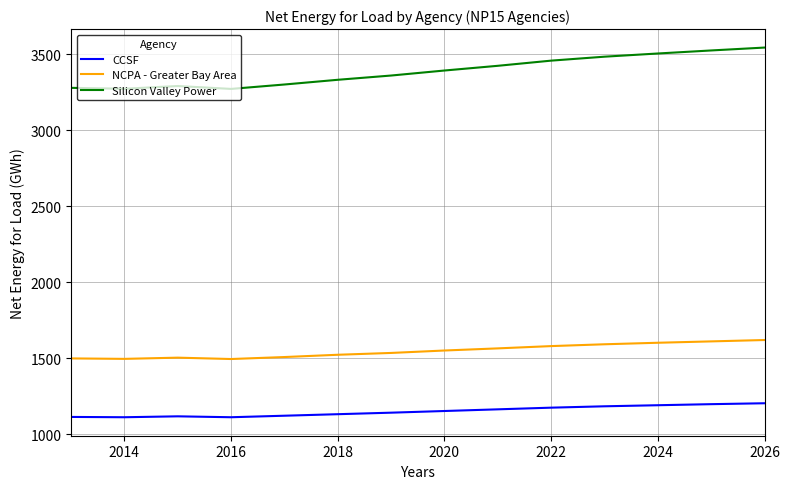

True or false: CCSF and Silicon Valley Power cross at least once.

False